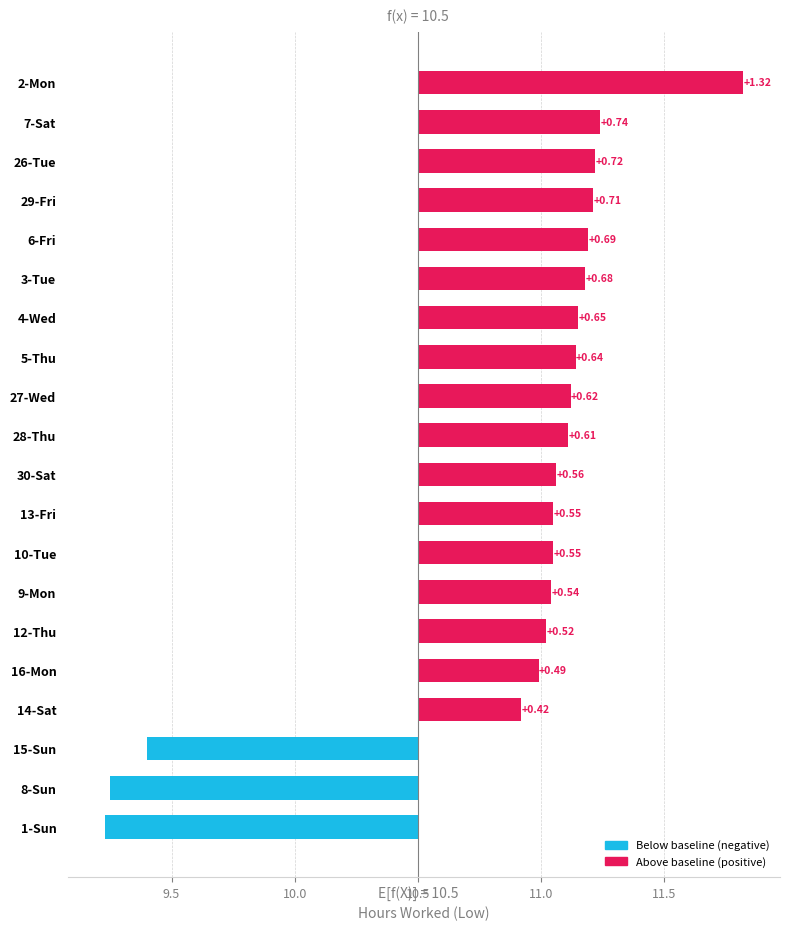

Are the bars grouped side by side (vs. stacked)?

No